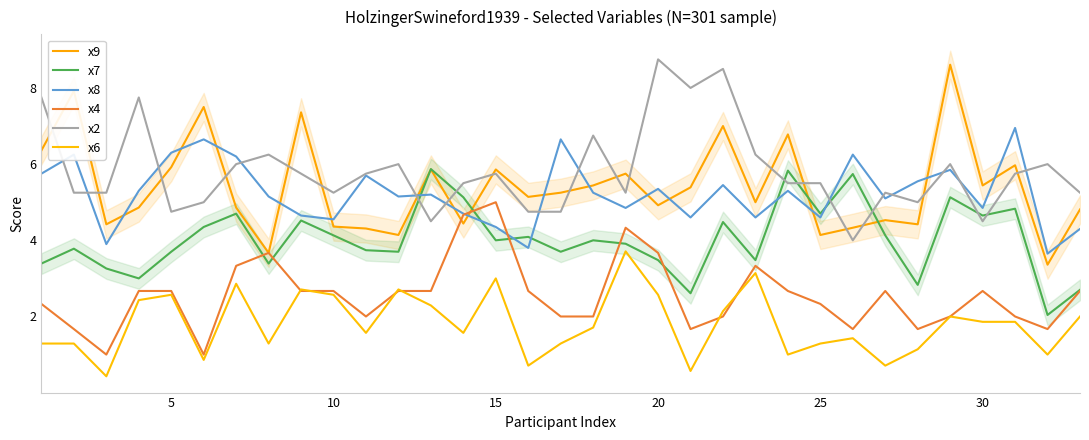

How many interior local valleys does the x8 series have?

11